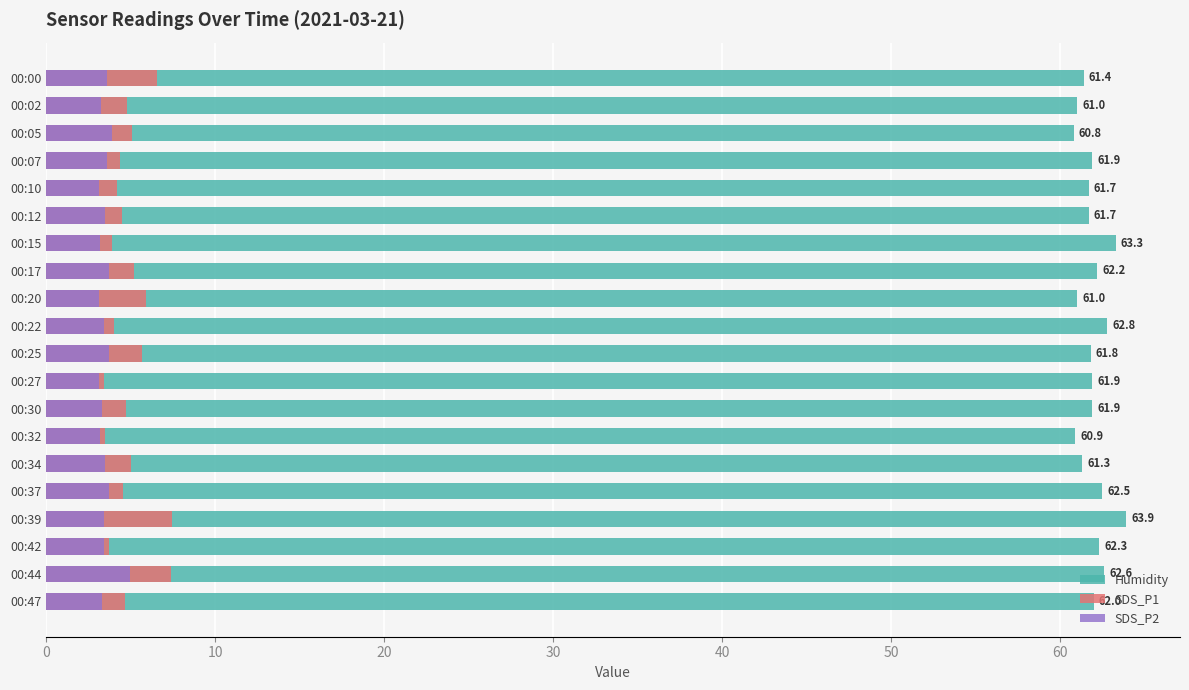

How many data points in SDS_P1 are less than 4?

4